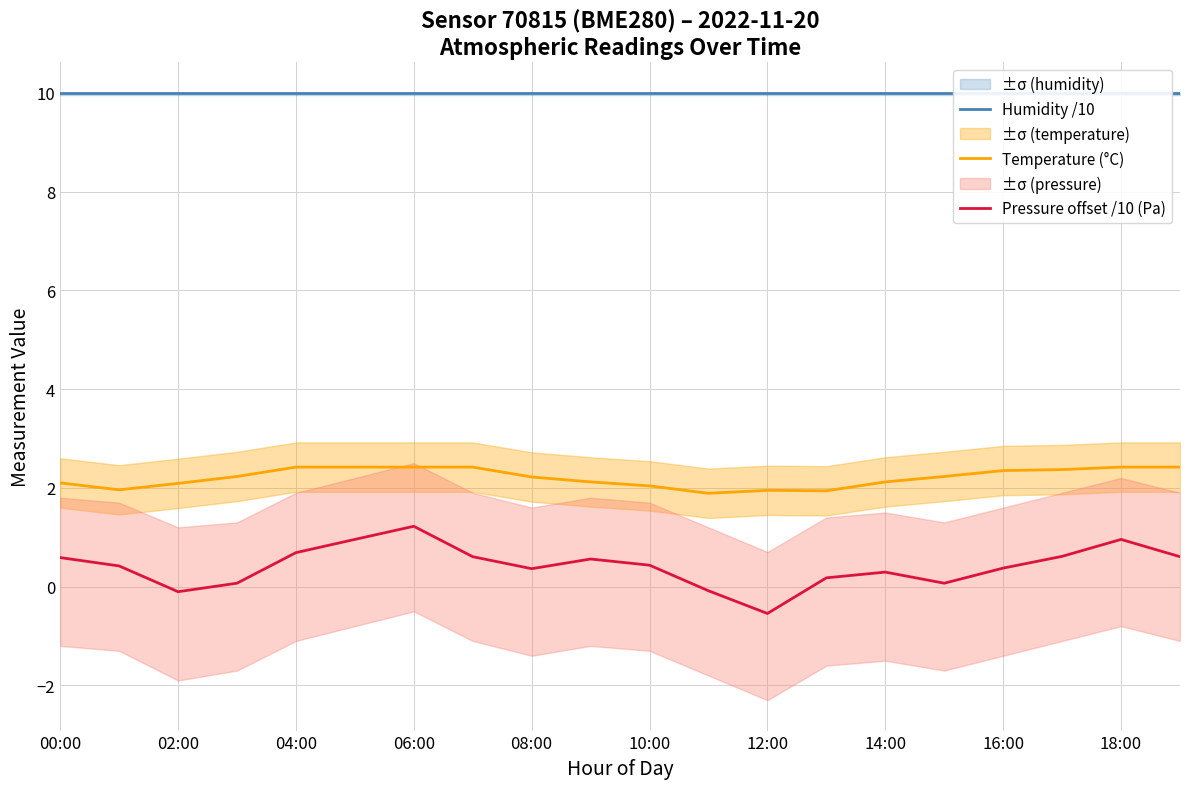

True or false: Temperature (°C) has a value of 3.5 at 02:00.

False